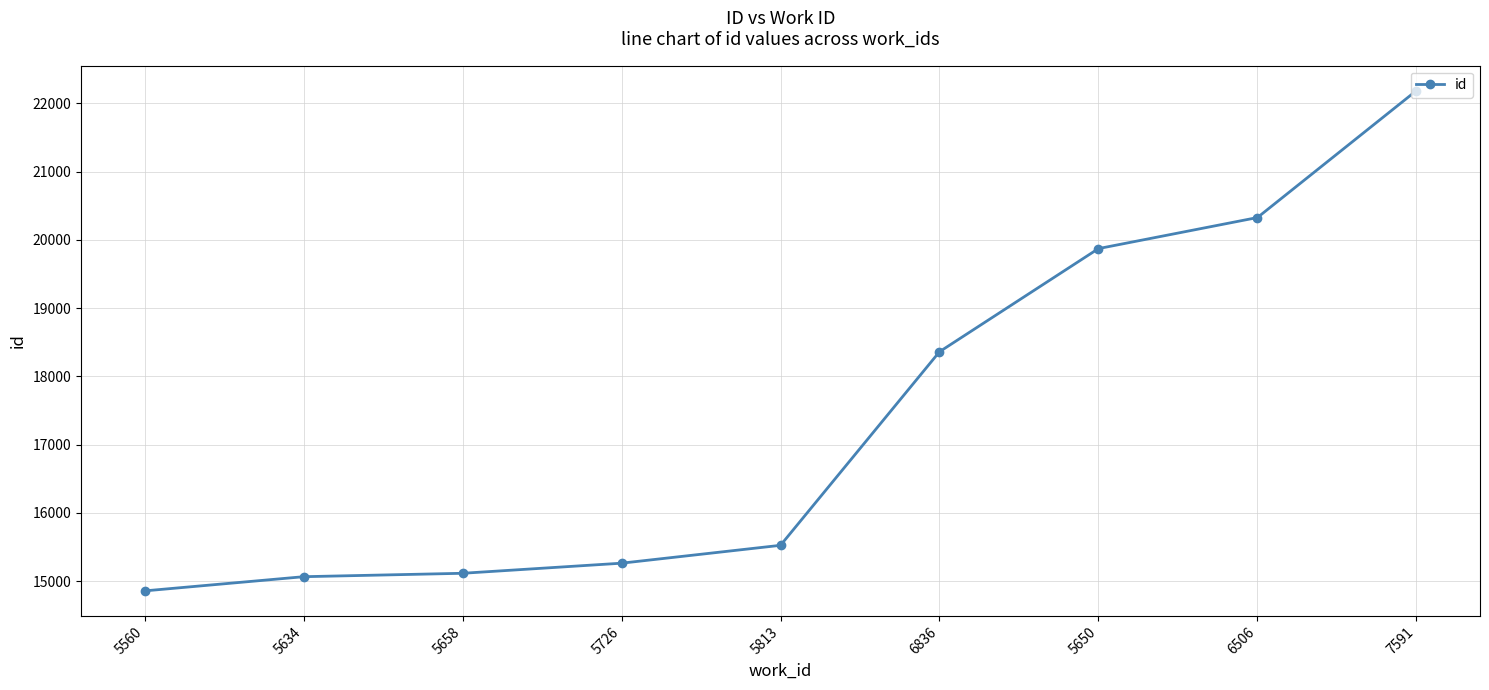

Which label corresponds to the largest value in the chart?

7591